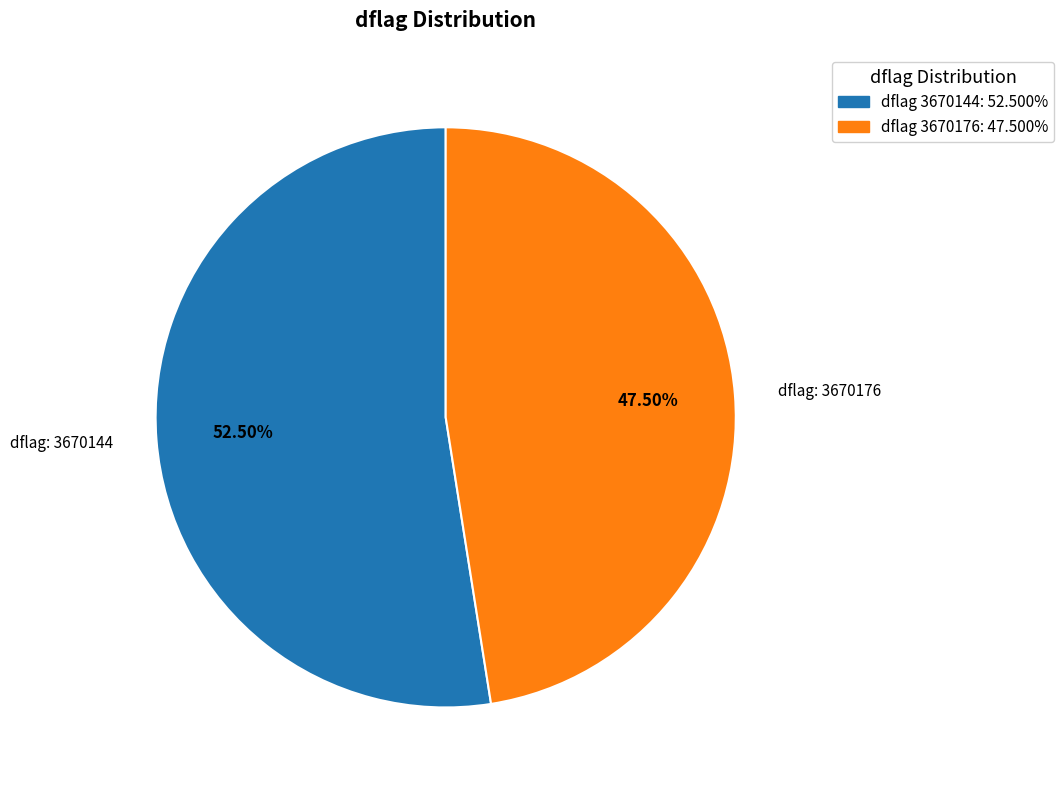

Does any single category account for the majority?

Yes